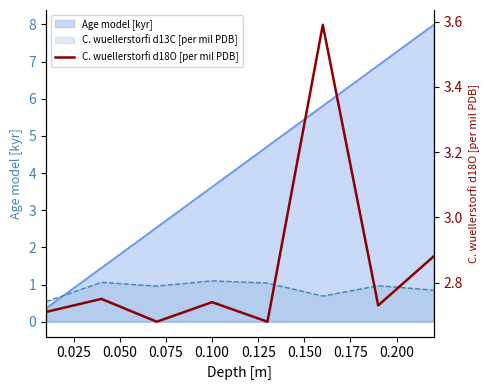

What is the sum of all values?

22.8